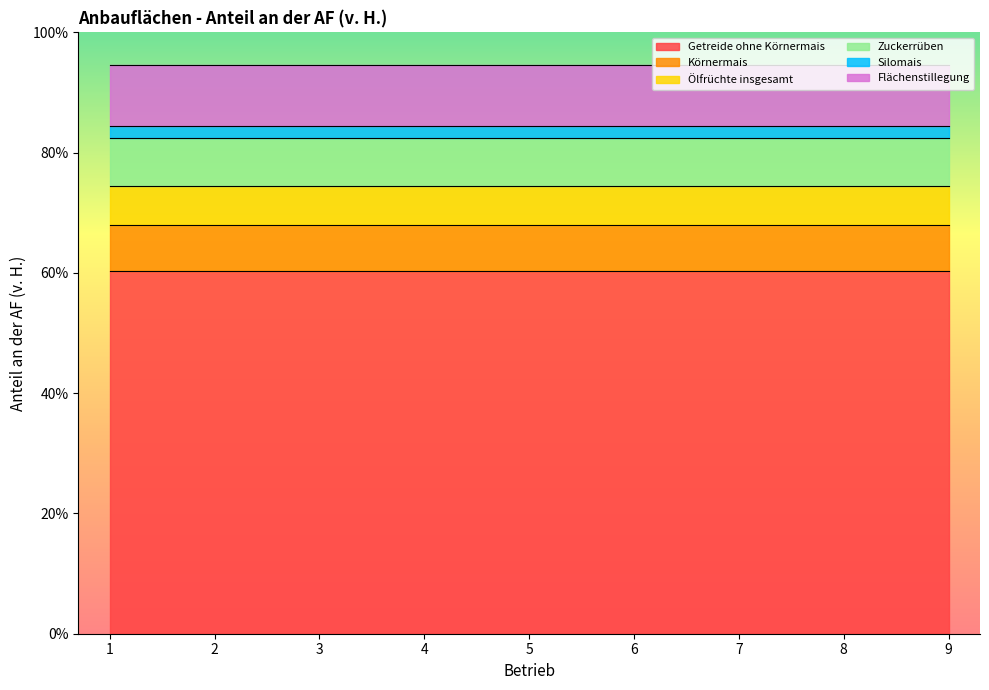

Reading left to right, list all the values displayed in this chart.

Getreide ohne Körnermais: 1=60.4	2=60.4	3=60.4	4=60.4	5=60.4	6=60.4	7=60.4	8=60.4	9=60.4
Körnermais: 1=7.6	2=7.6	3=7.6	4=7.6	5=7.6	6=7.6	7=7.6	8=7.6	9=7.6
Ölfrüchte insgesamt: 1=6.5	2=6.5	3=6.5	4=6.5	5=6.5	6=6.5	7=6.5	8=6.5	9=6.5
Zuckerrüben: 1=8.0	2=8.0	3=8.0	4=8.0	5=8.0	6=8.0	7=8.0	8=8.0	9=8.0
Silomais: 1=1.9	2=1.9	3=1.9	4=1.9	5=1.9	6=1.9	7=1.9	8=1.9	9=1.9
Flächenstillegung: 1=10.3	2=10.3	3=10.3	4=10.3	5=10.3	6=10.3	7=10.3	8=10.3	9=10.3